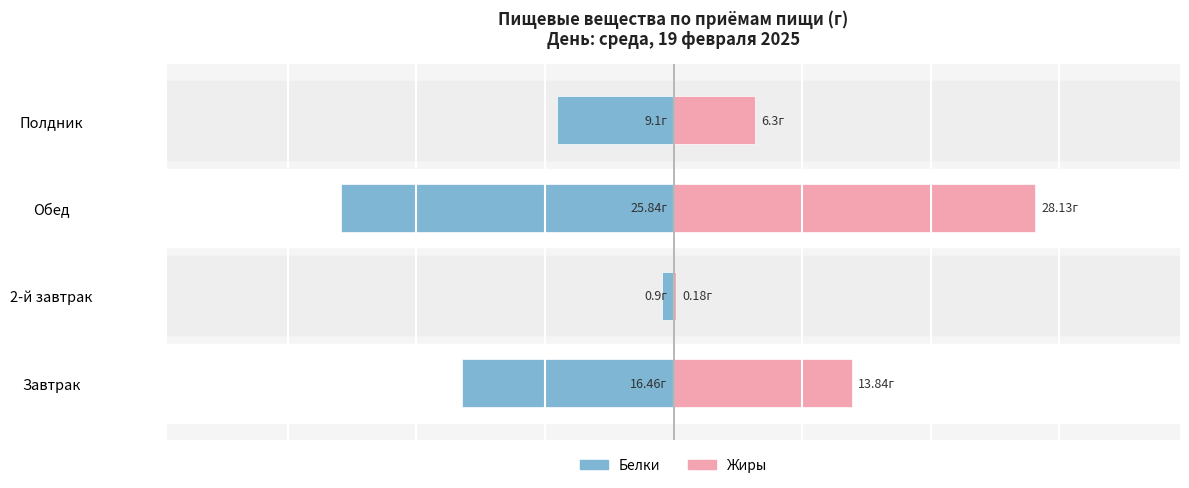

At Обед, list the series in order from smallest to largest.

Белки, Жиры